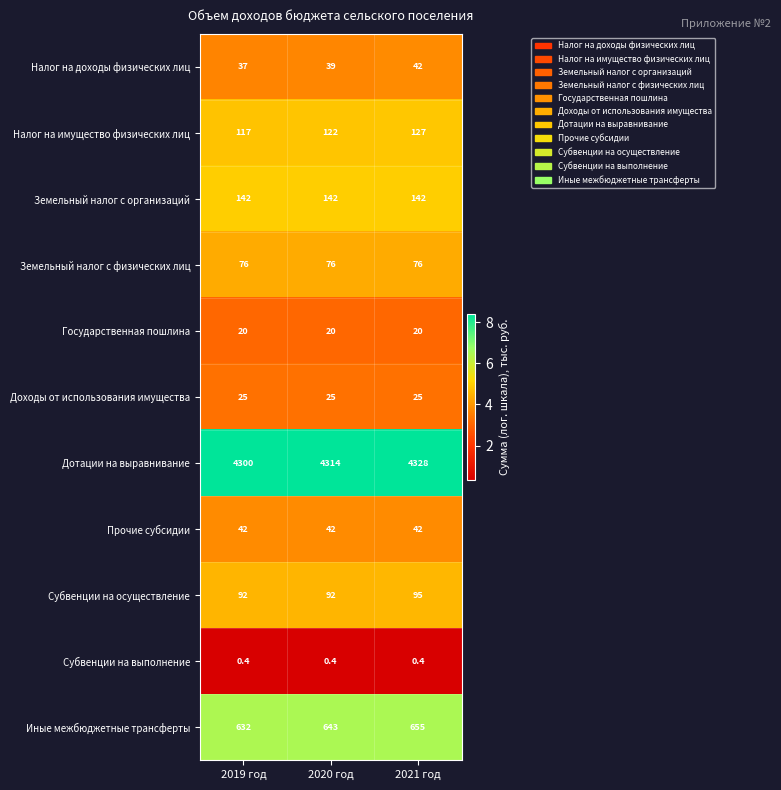

What is the smallest value displayed?

0.4